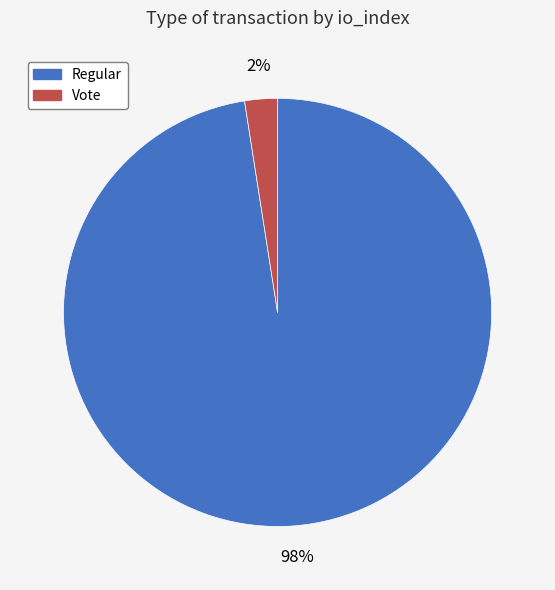

Rank the categories by value from lowest to highest.

Vote, Regular